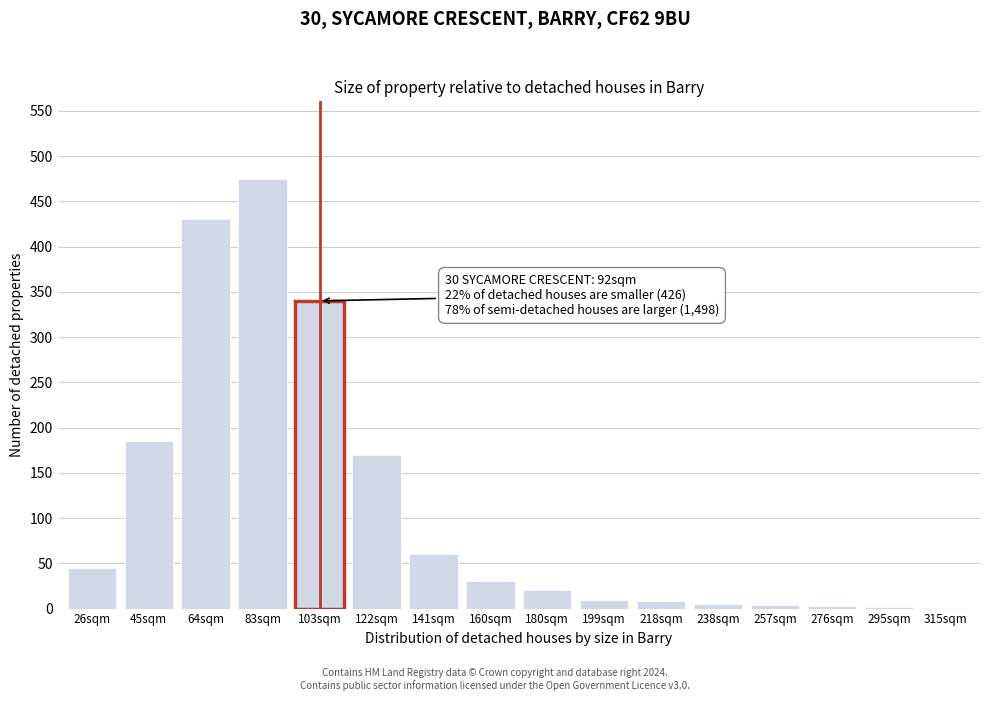

What value does the data have at 103sqm?

340